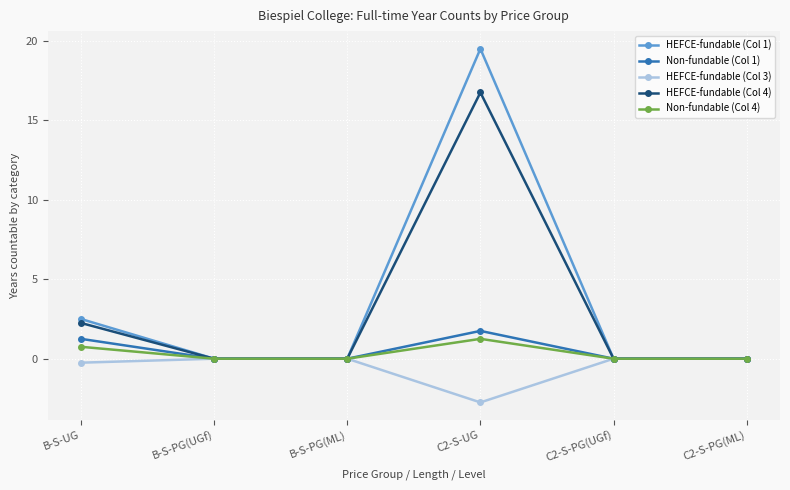

Between C2-S-UG and C2-S-PG(ML), which series saw the biggest shift?

HEFCE-fundable (Col 1)